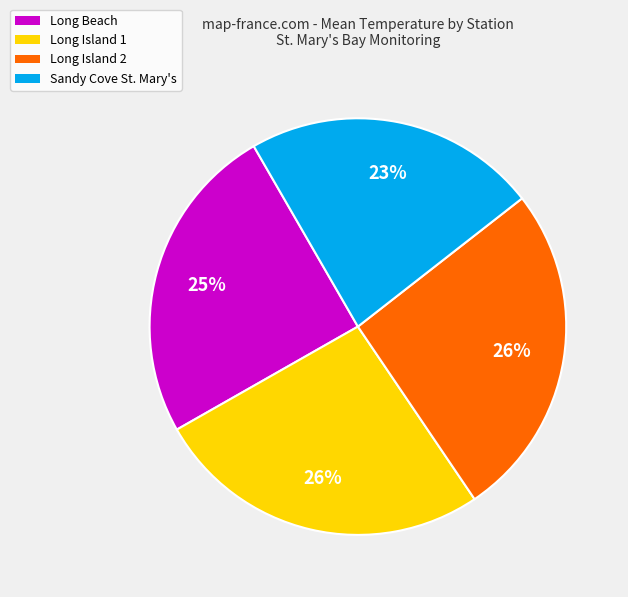

True or false: Sandy Cove St. Mary's accounts for 13% of the total.

False